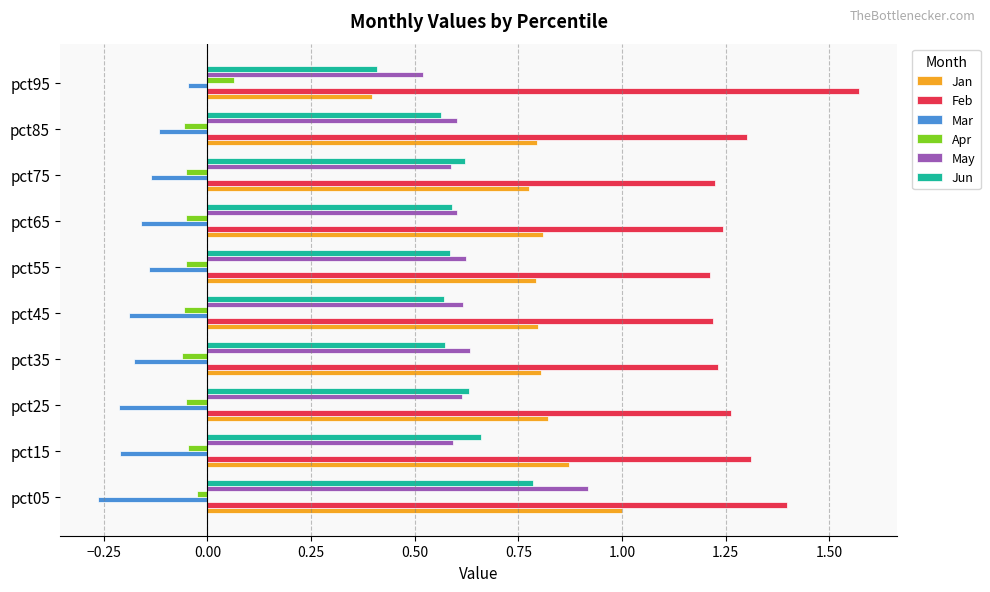

Is the value of Apr at pct05 greater than the value of Feb at pct55?

No